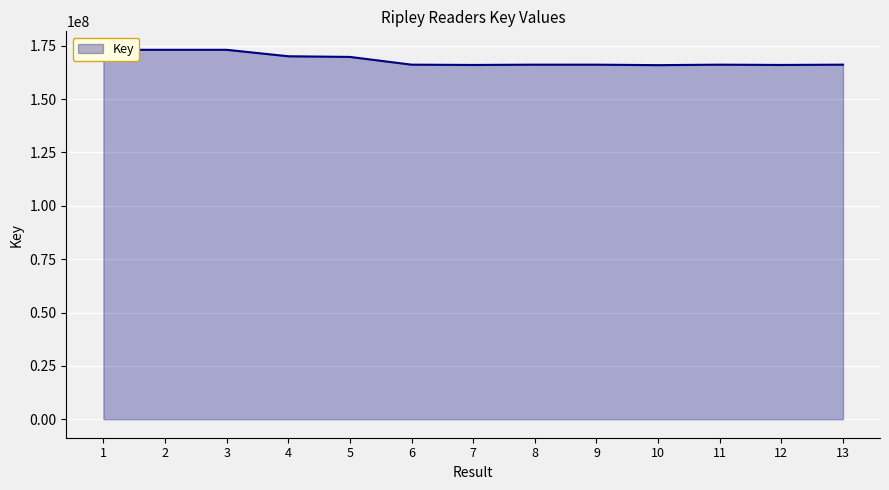

What is the difference between the second highest and second lowest values?

7093483